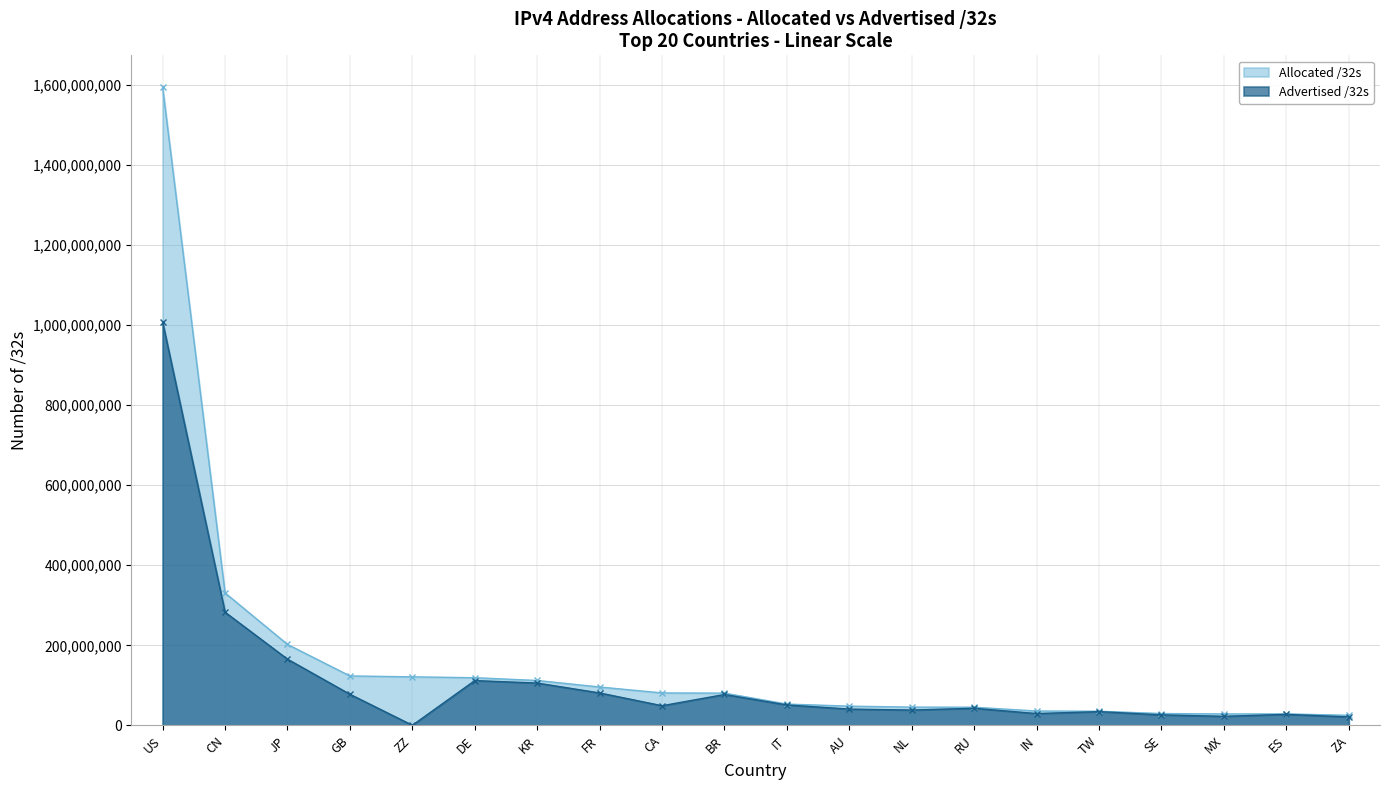

What is the difference between the Advertised /32s values at DE and MX?

89251968